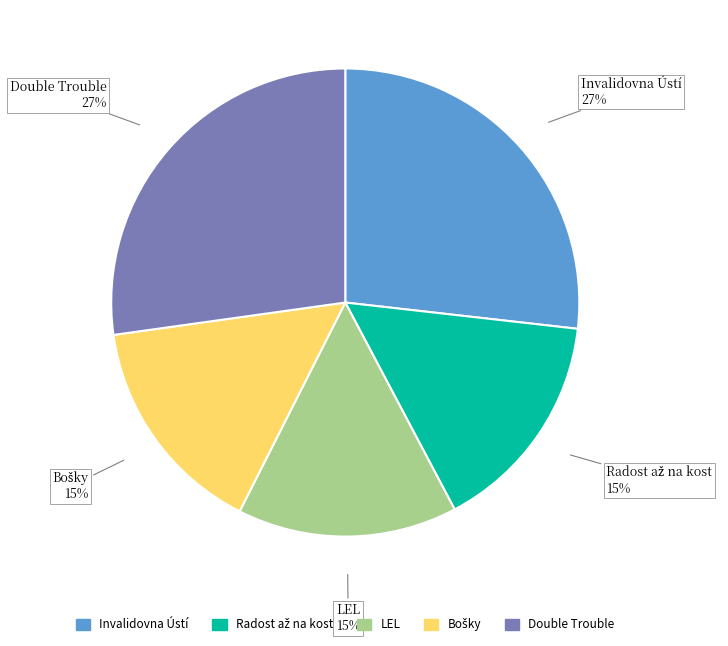

Does any single category account for the majority?

No